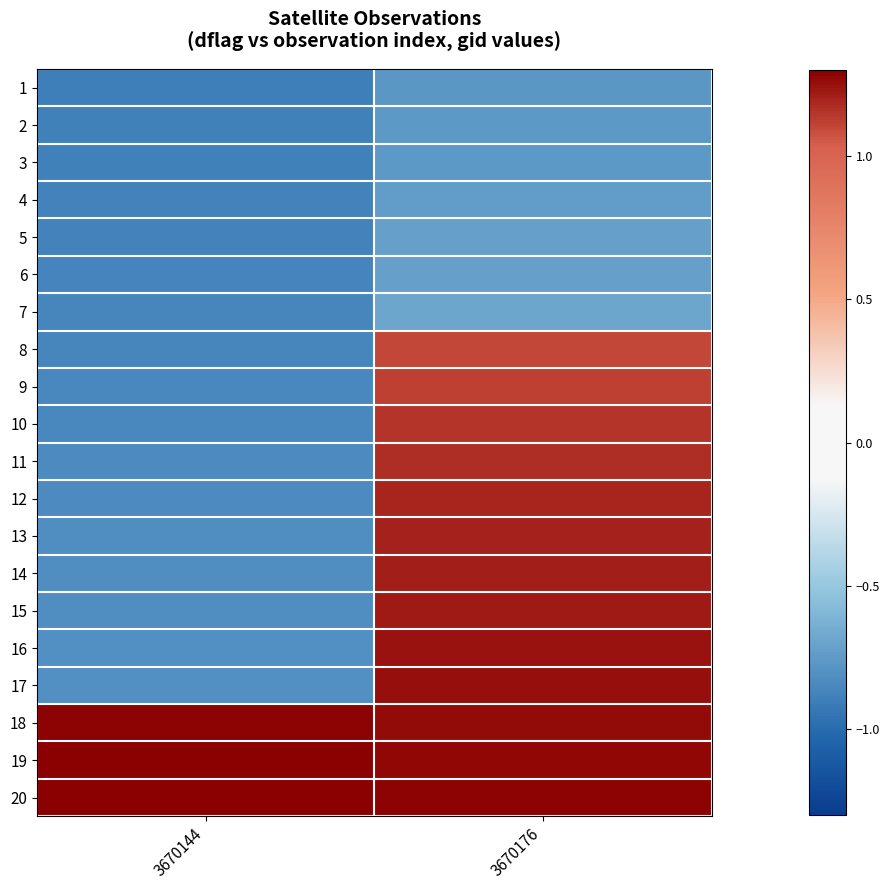

At how many categories does at least one series exceed 0?

2